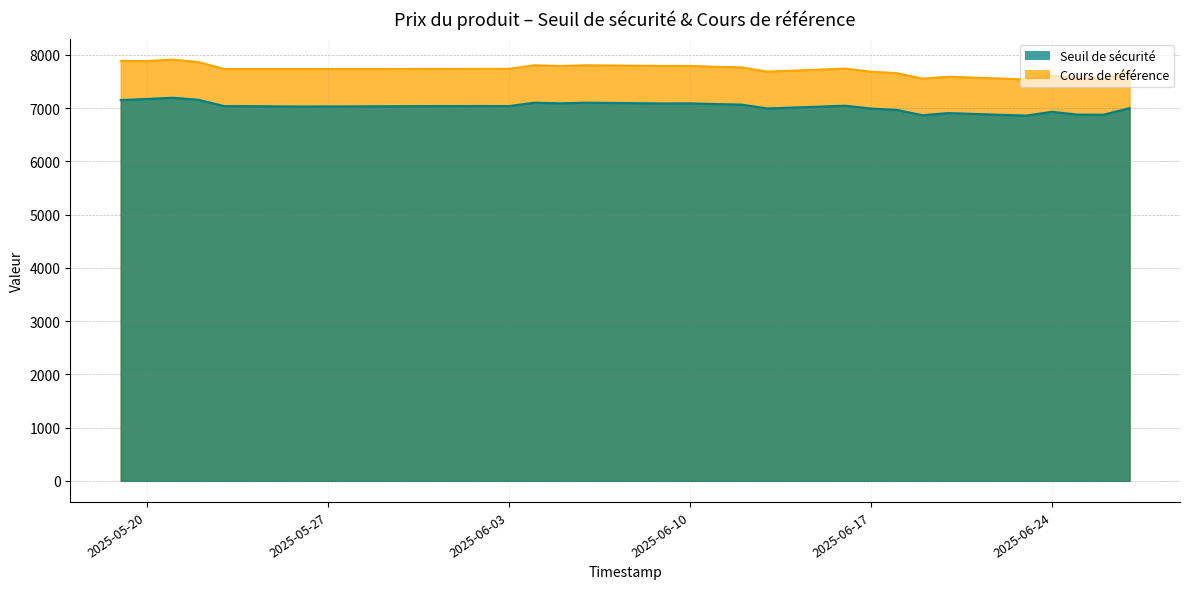

How many lines are shown in the chart?

2